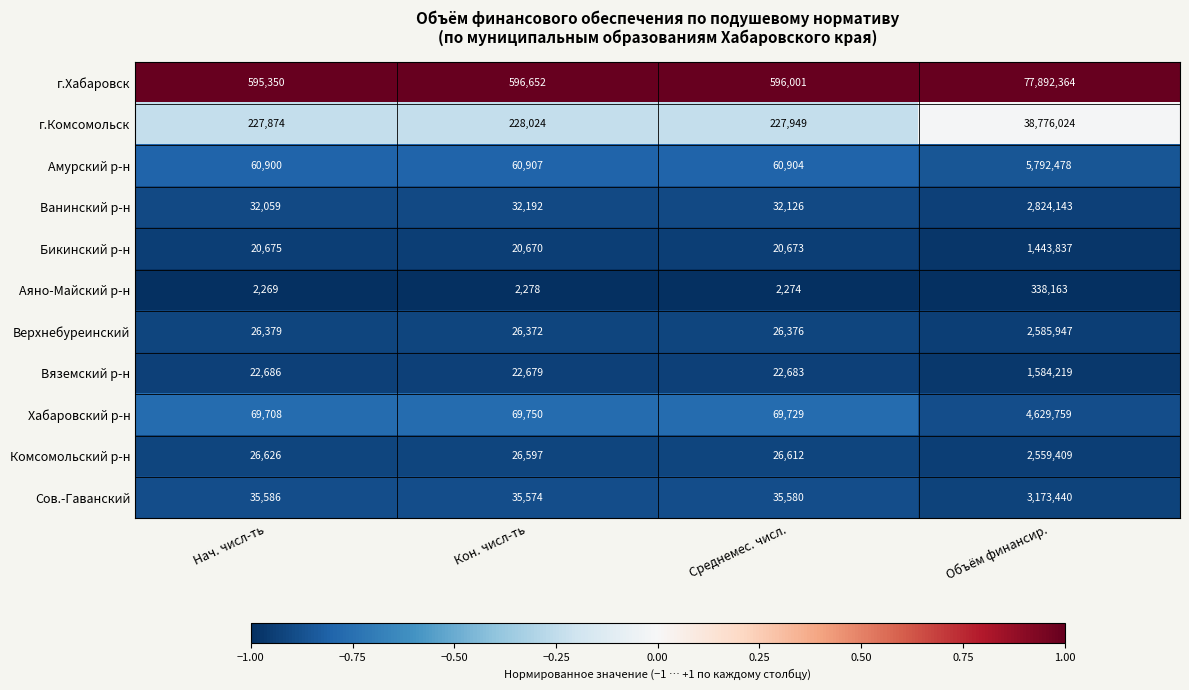

What is the spread (max minus min) of values at Кон. числ-ть?

594374